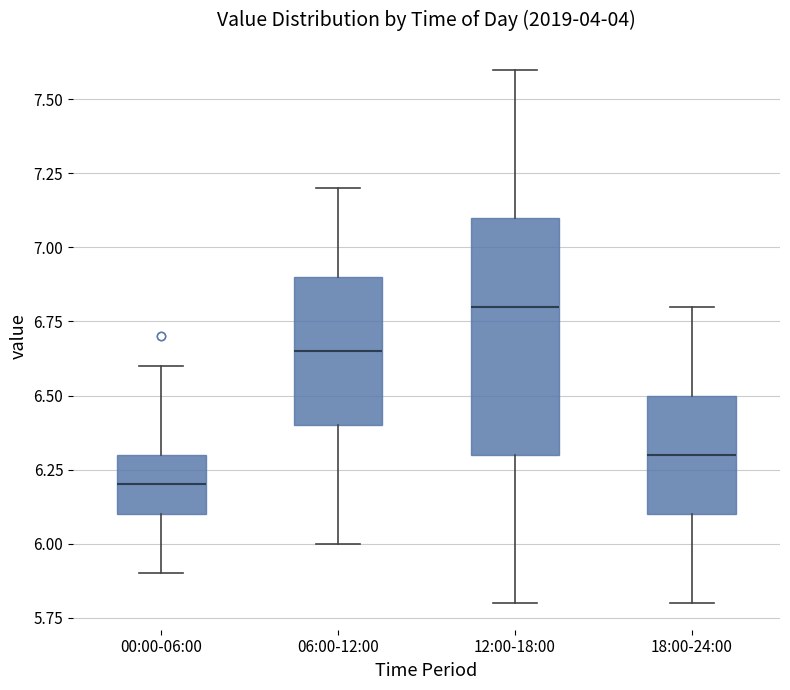

Reading left to right, transcribe this box plot: for each box, give where its median line is, the range the box spans, and where its two whiskers end, as read against the y-axis. The values are not printed on the chart, so give them approximately, as read against the axis.

00:00-06:00: median 6.20, box 6.10 to 6.30, whiskers 5.90 to 6.60
06:00-12:00: median 6.65, box 6.40 to 6.90, whiskers 6.00 to 7.20
12:00-18:00: median 6.80, box 6.30 to 7.10, whiskers 5.80 to 7.60
18:00-24:00: median 6.30, box 6.10 to 6.50, whiskers 5.80 to 6.80